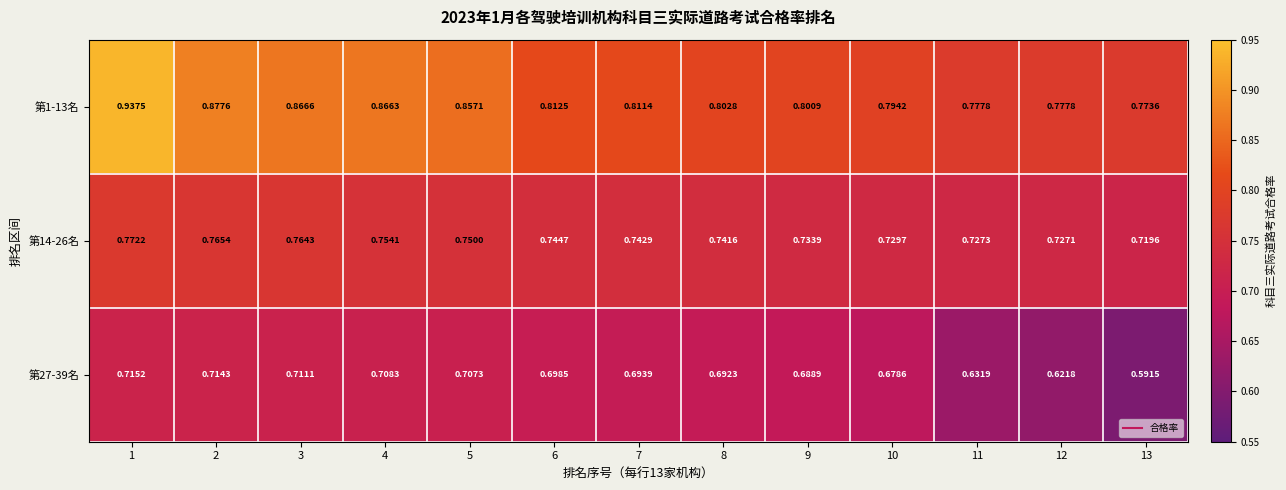

Which series changed the most between 9 and 10?

第27-39名